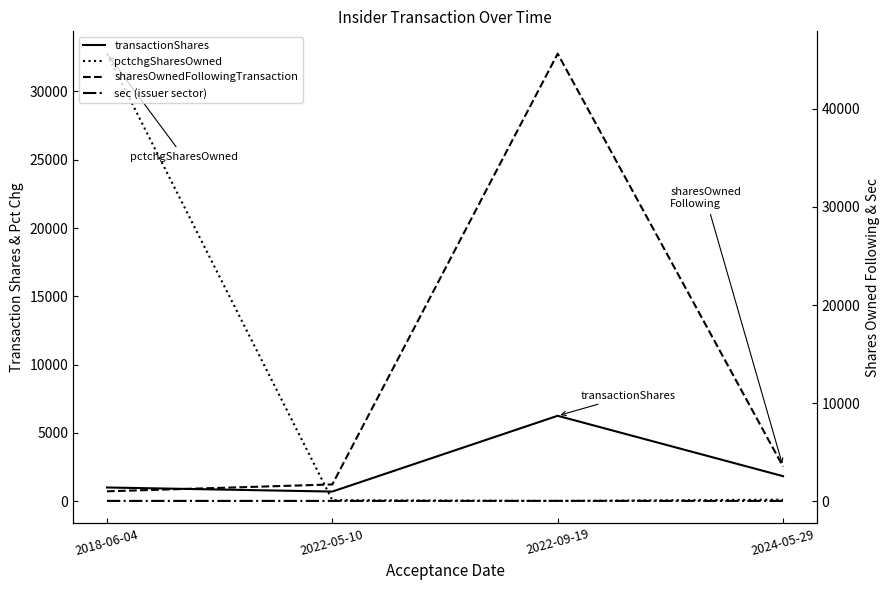

Reading left to right, list all the values displayed in this chart.

transactionShares: 2018-06-04=999	2022-05-10=700	2022-09-19=6250	2024-05-29=1828
pctchgSharesOwned: 2018-06-04=32767	2022-05-10=70	2022-09-19=16	2024-05-29=108
sharesOwnedFollowingTransaction: 2018-06-04=999	2022-05-10=1699	2022-09-19=45632	2024-05-29=3527
sec (issuer sector): 2018-06-04=20	2022-05-10=20	2022-09-19=23	2024-05-29=20